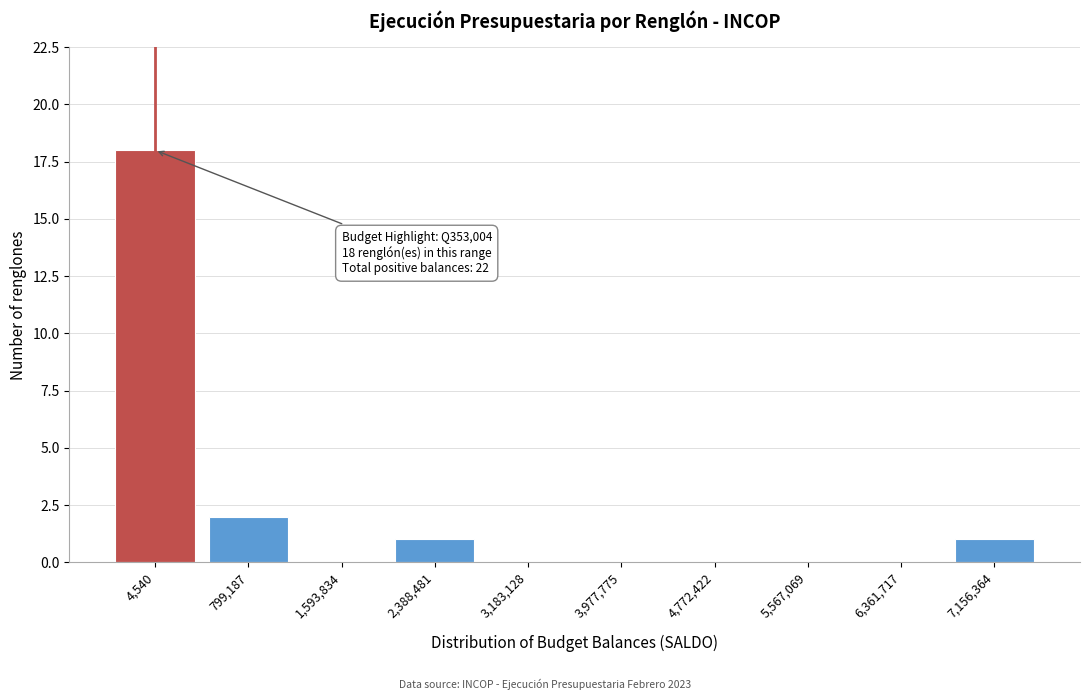

Reading right to left, what are all the values shown in this chart?

7,156,364=1	6,361,717=0	5,567,069=0	4,772,422=0	3,977,775=0	3,183,128=0	2,388,481=1	1,593,834=0	799,187=2	4,540=18